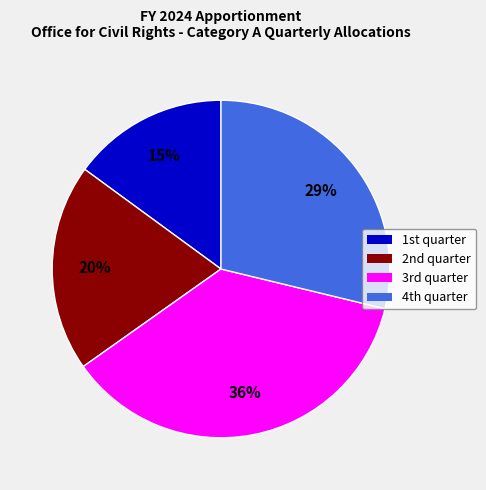

Rank the categories by value from highest to lowest.

3rd quarter, 4th quarter, 2nd quarter, 1st quarter